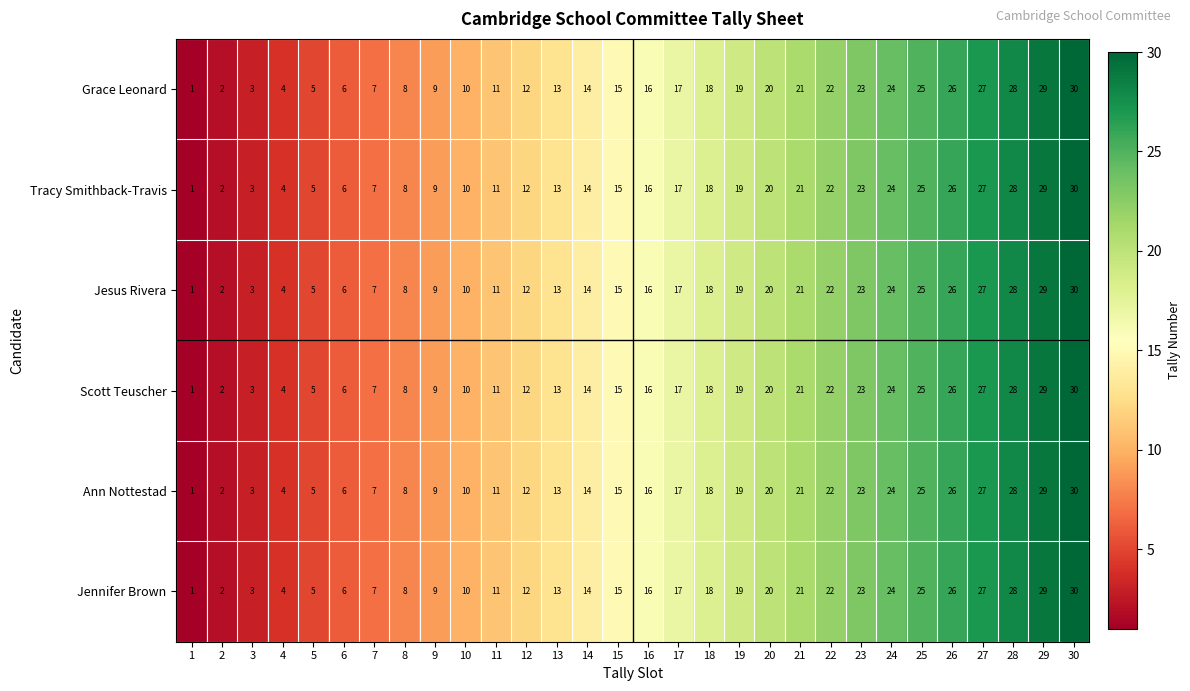

What is the difference between the second highest and second lowest values in the Jesus Rivera series?

27